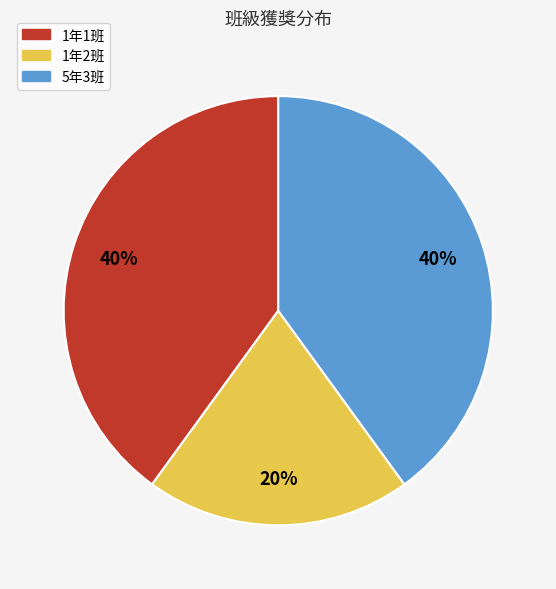

To the nearest percent, what is the difference between the largest and smallest slice percentages?

20%